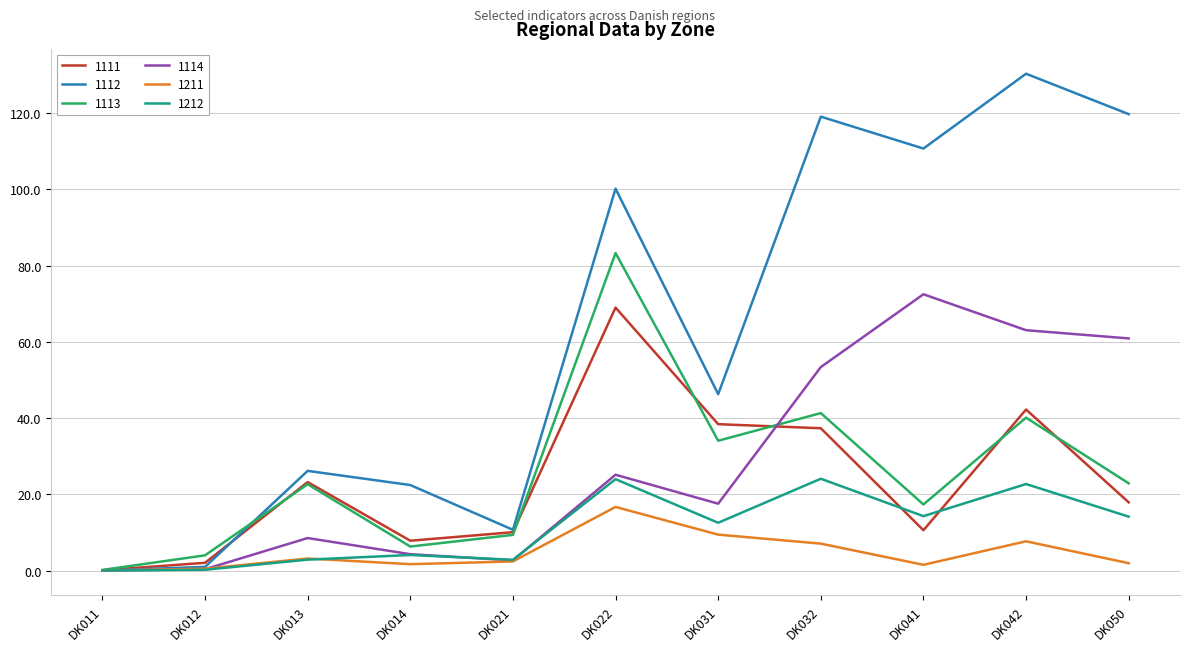

What value does the 1111 series have at DK031?

38.4